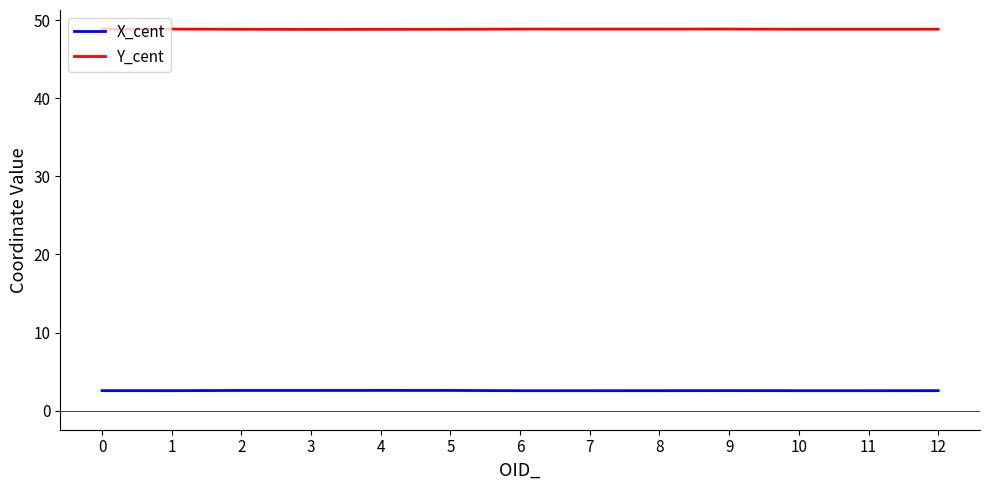

True or false: X_cent and Y_cent cross at least once.

False